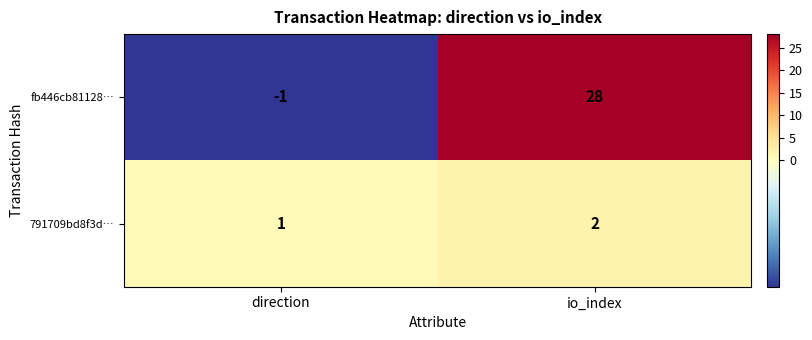

What is the maximum value shown in the chart?

28